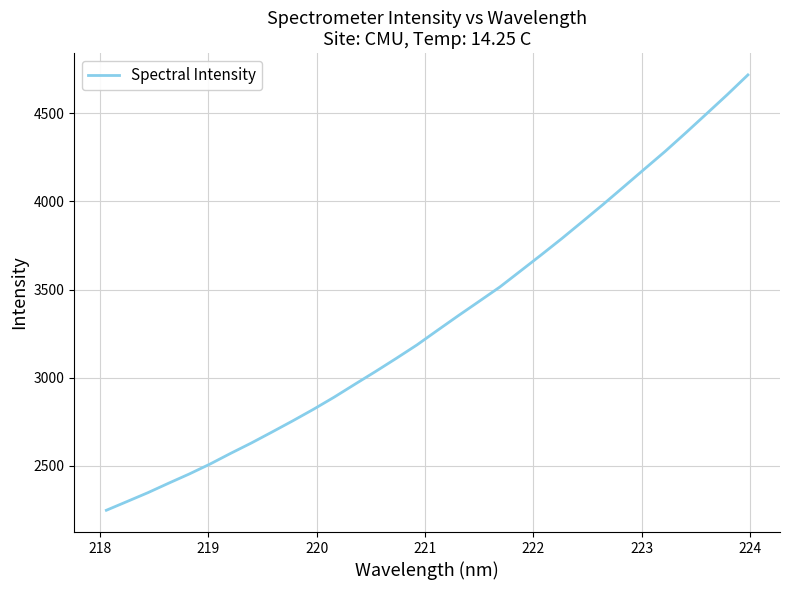

True or false: the data has more than 1 interior local peaks.

False